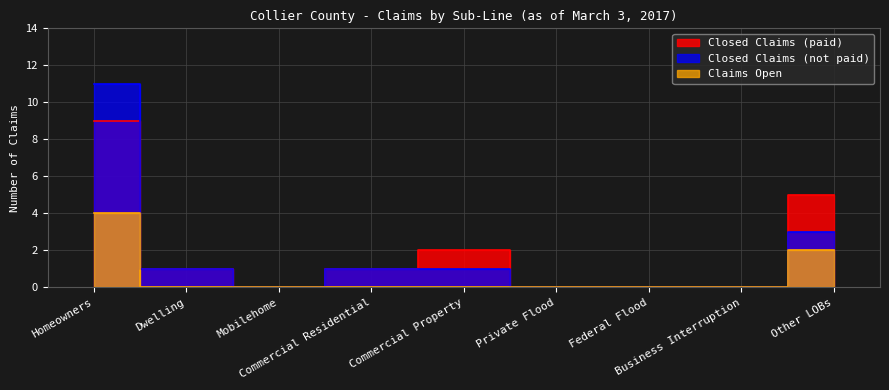

Reading left to right, list all the values displayed in this chart.

Closed Claims (paid): Homeowners=9	Dwelling=1	Mobilehome=0	Commercial Residential=1	Commercial Property=2	Private Flood=0	Federal Flood=0	Business Interruption=0	Other LOBs=5
Closed Claims (not paid): Homeowners=11	Dwelling=1	Mobilehome=0	Commercial Residential=1	Commercial Property=1	Private Flood=0	Federal Flood=0	Business Interruption=0	Other LOBs=3
Claims Open: Homeowners=4	Dwelling=0	Mobilehome=0	Commercial Residential=0	Commercial Property=0	Private Flood=0	Federal Flood=0	Business Interruption=0	Other LOBs=2